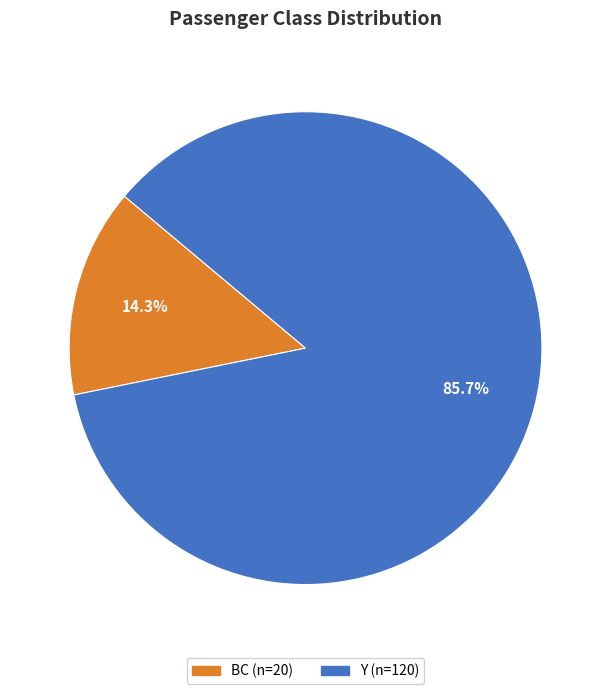

Is it true that Y is 78% of the pie?

False